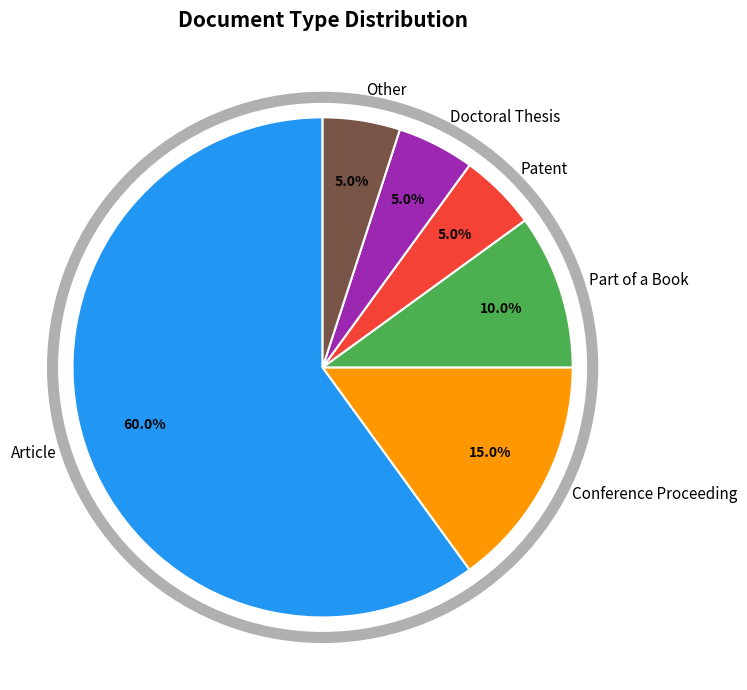

Between Doctoral Thesis and Part of a Book, which is larger?

Part of a Book